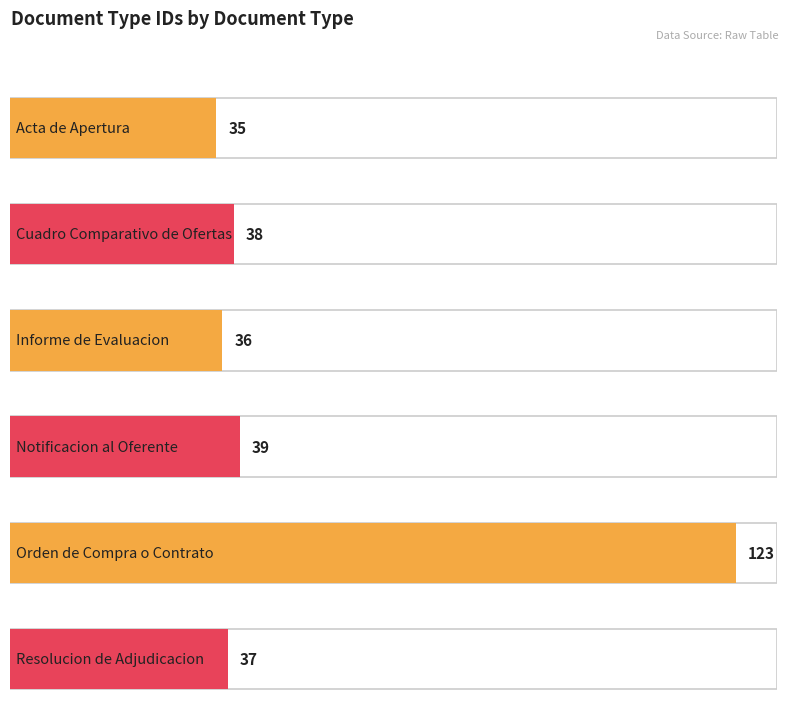

Are the bars grouped side by side (vs. stacked)?

No